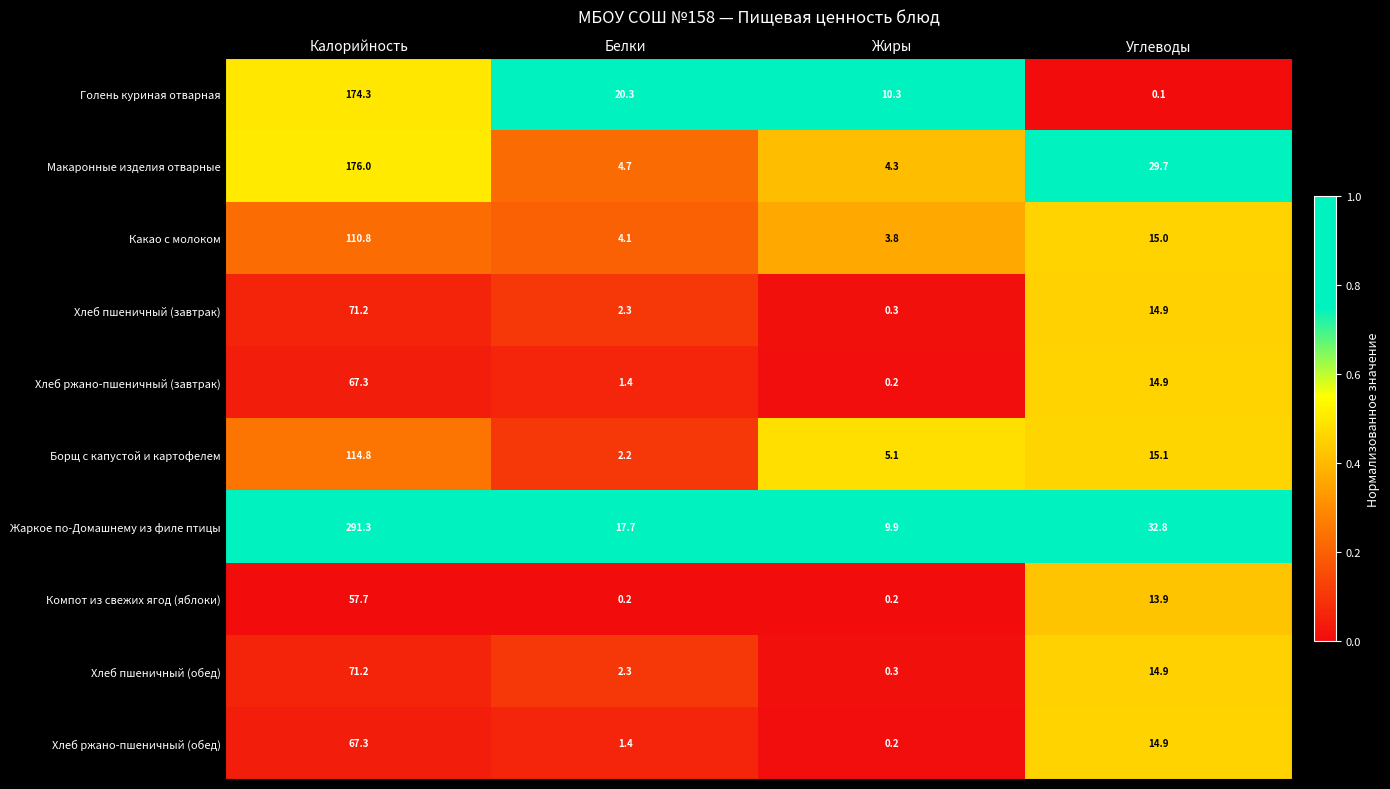

What is the maximum value shown in the chart?

291.3